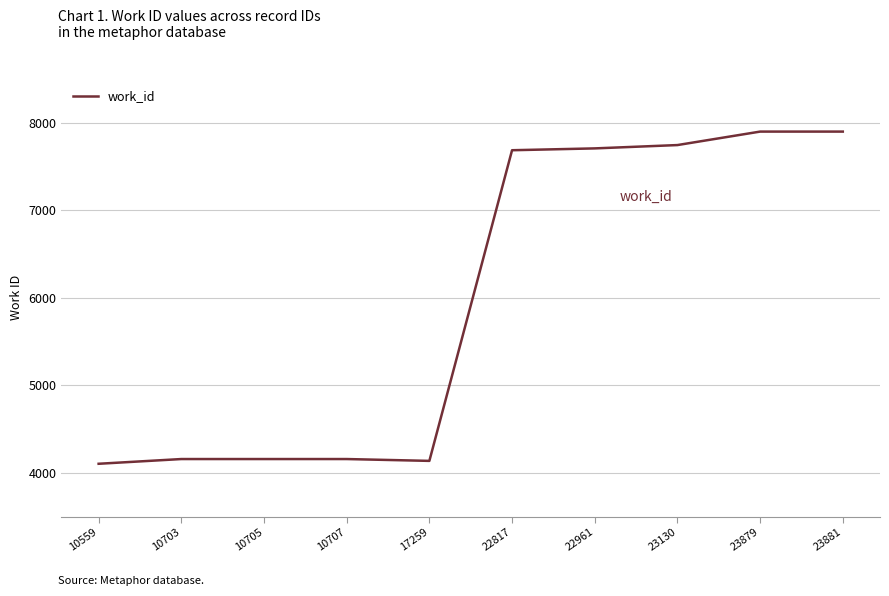

Reading left to right, list all the values displayed in this chart.

10559=4103	10703=4157	10705=4157	10707=4157	17259=4136	22817=7686	22961=7707	23130=7745	23879=7899	23881=7899